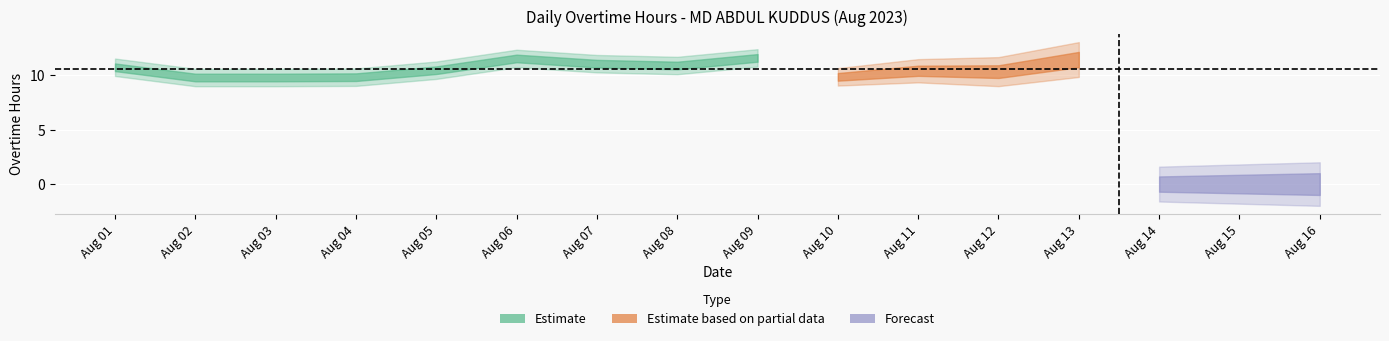

Between 6 and 5, which is larger?

6